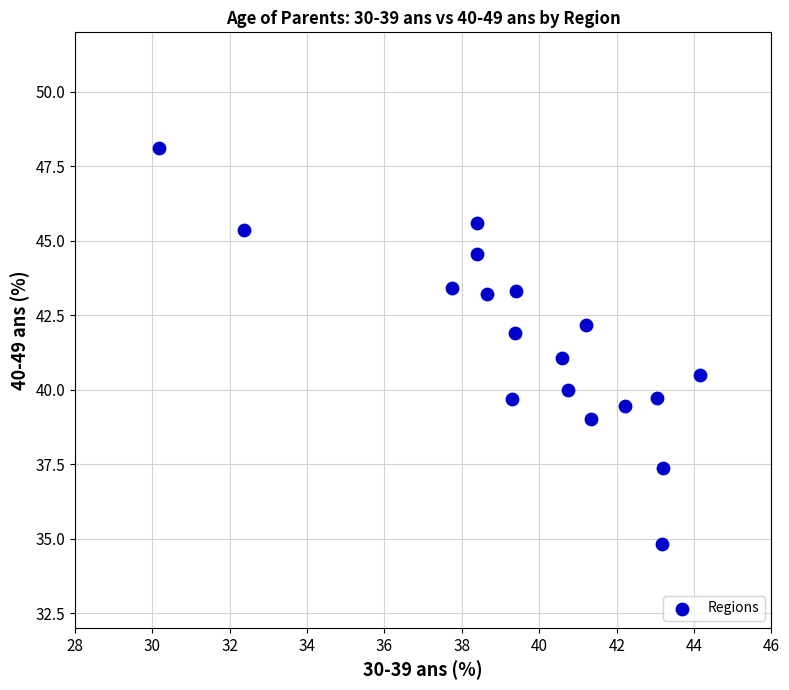

What is the range of Y values (max minus min)?

13.3